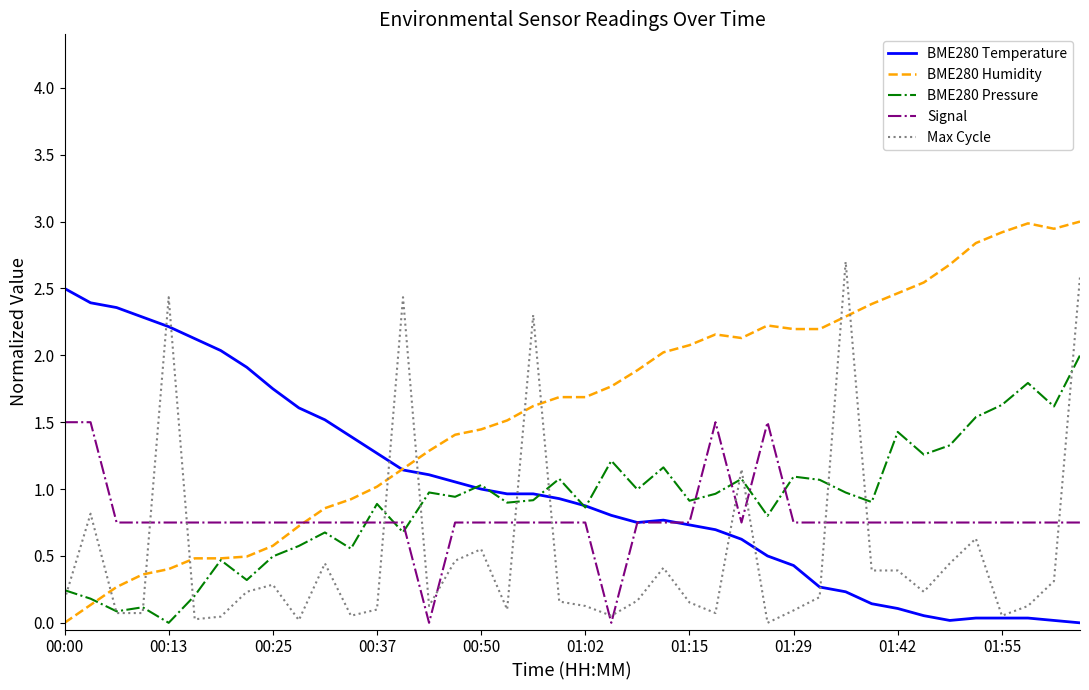

True or false: Signal and Max Cycle intersect in this chart.

True